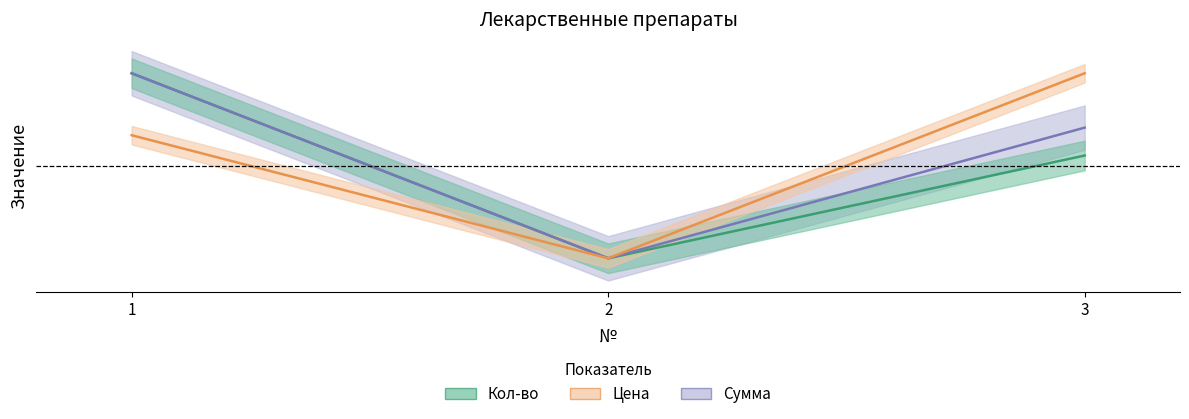

At which category is the sum across all series the highest?

1